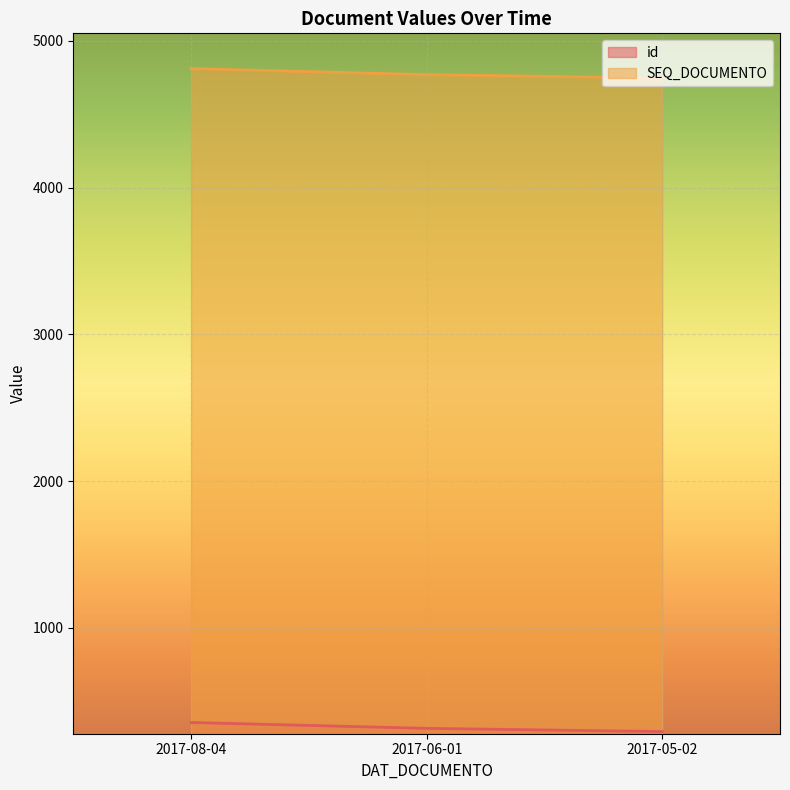

Count the number of data series in this chart.

2